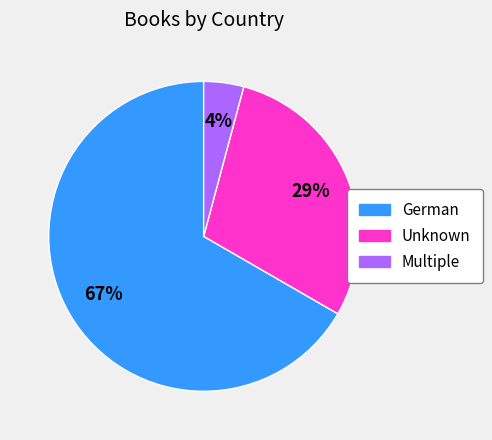

Is the sum of Multiple and Unknown greater than half?

No